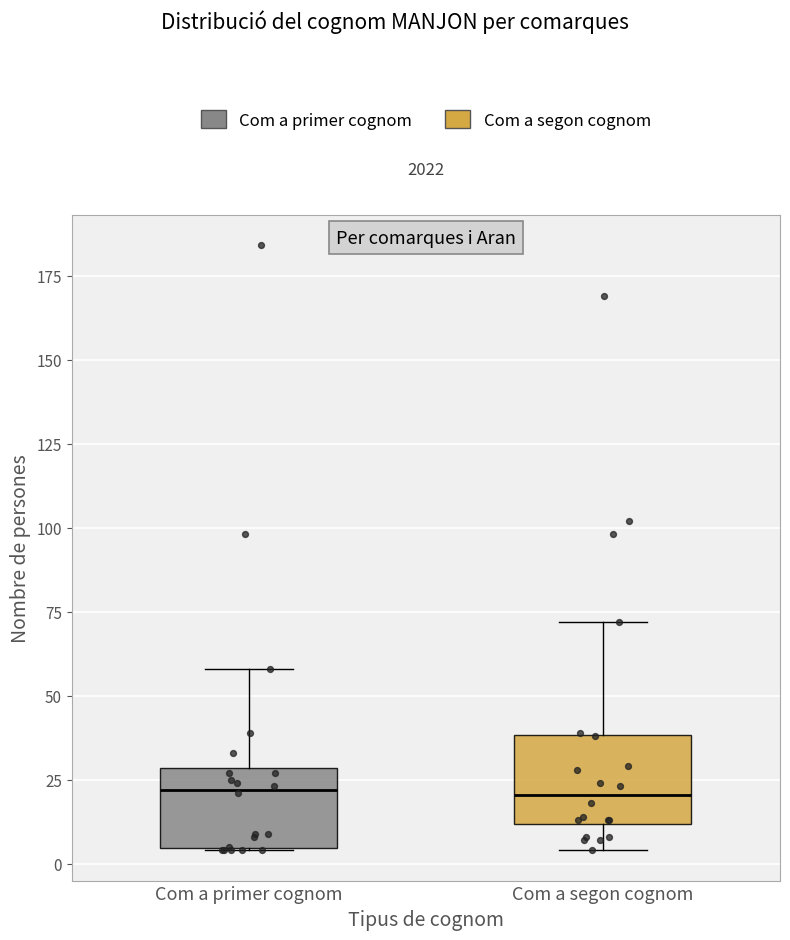

Where is the lower edge of the box for Com a segon cognom on the y-axis? The values are not printed on the chart, so give them approximately, as read against the axis.

10